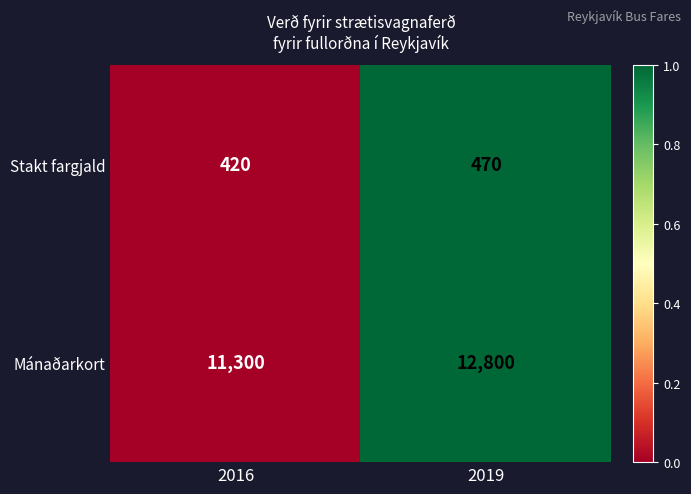

What is the average value of the Mánaðarkort series?

12050